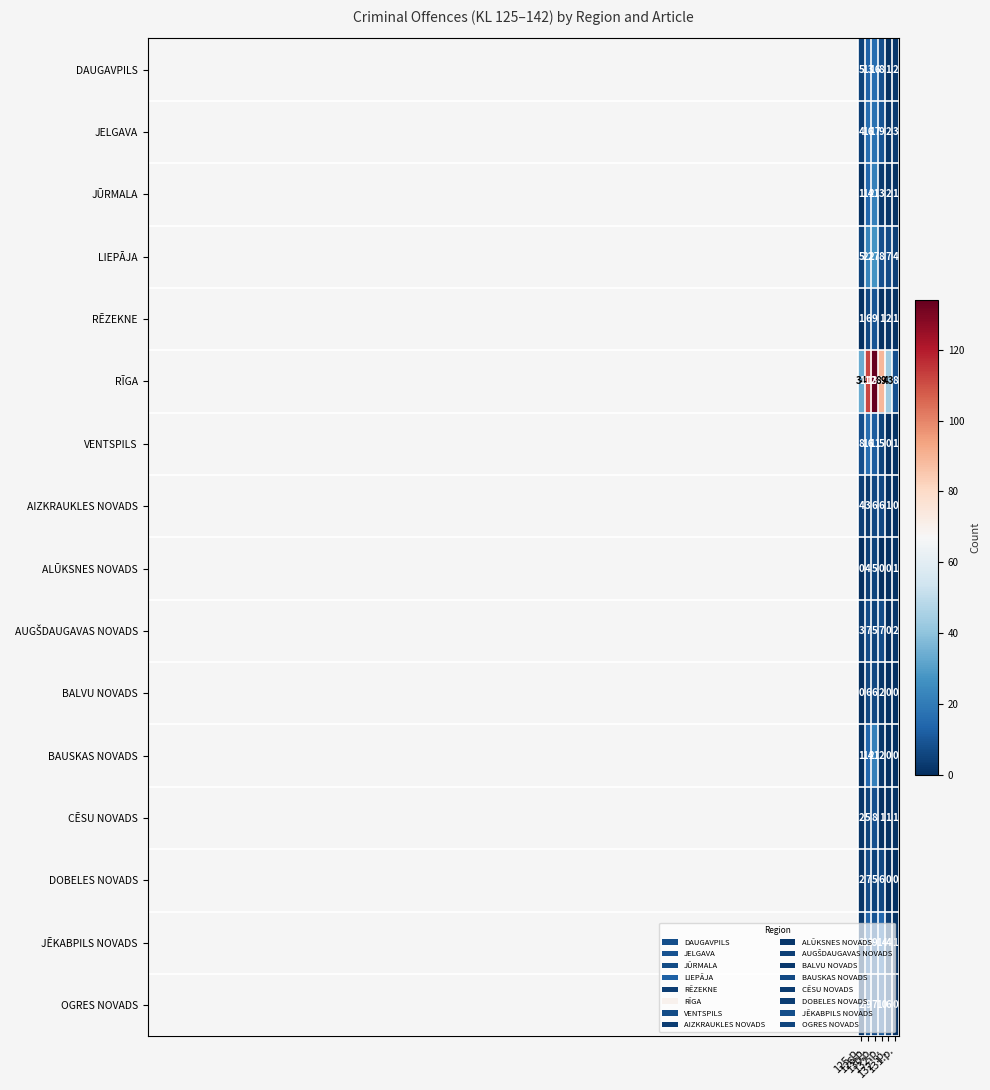

At which category is the sum across all series the highest?

130.p.